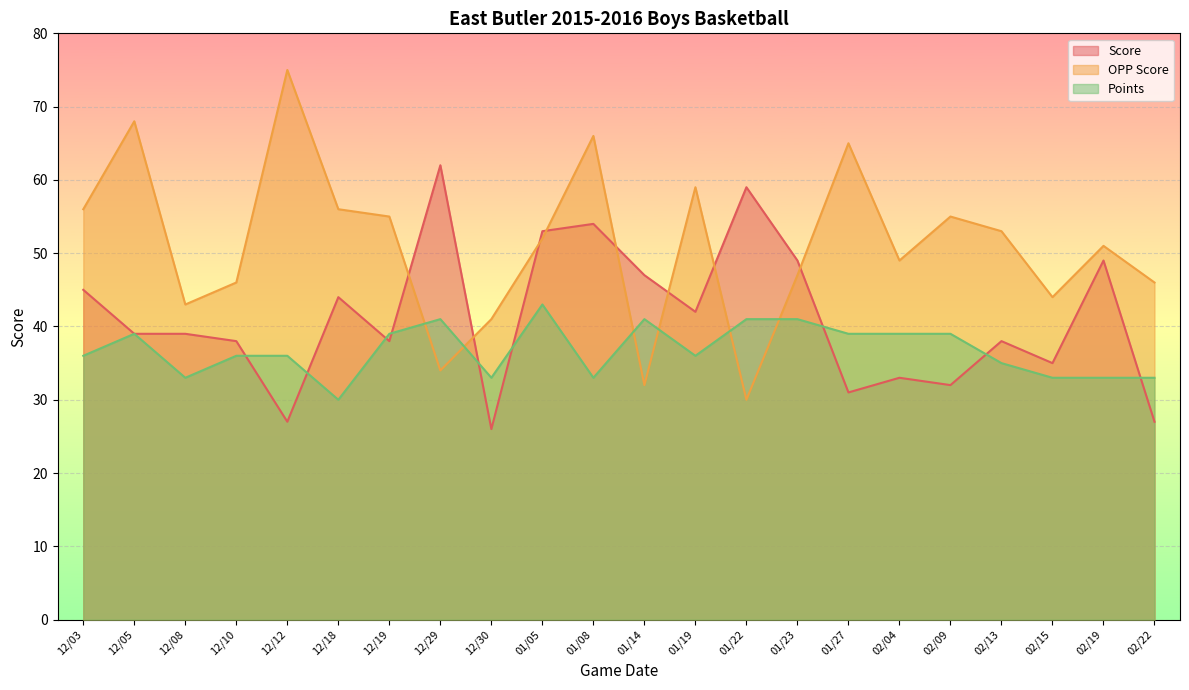

The Points series shows 55 at 01/08. True or false?

False